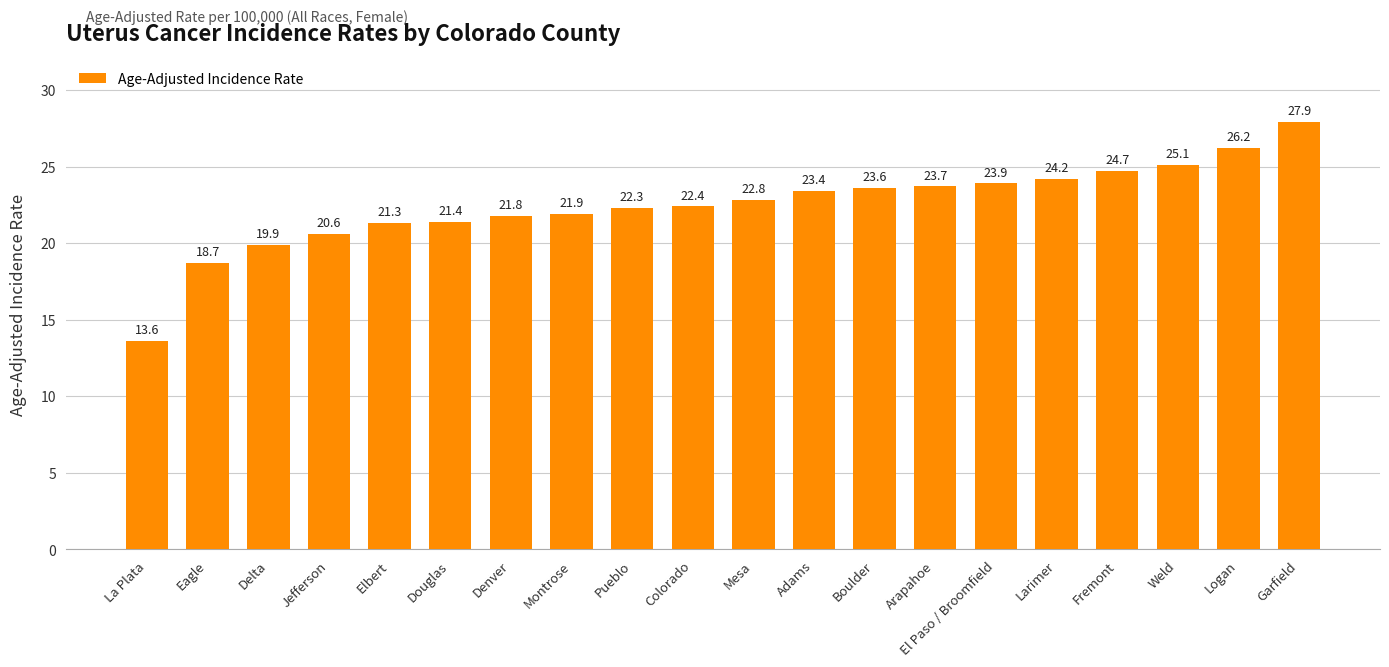

How many bars are there in total?

20